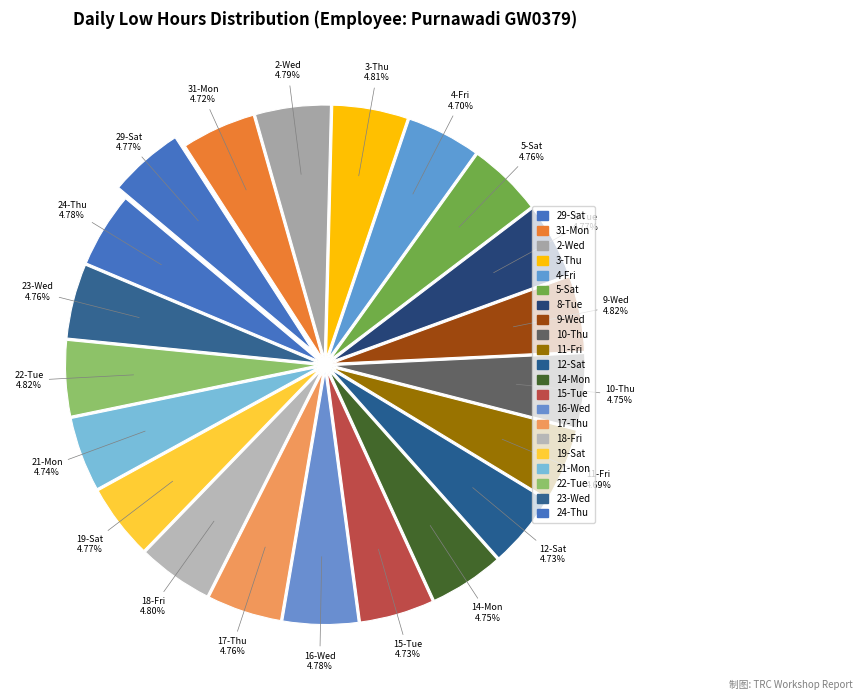

To the nearest percent, what percentage of the pie is 8-Tue?

5%